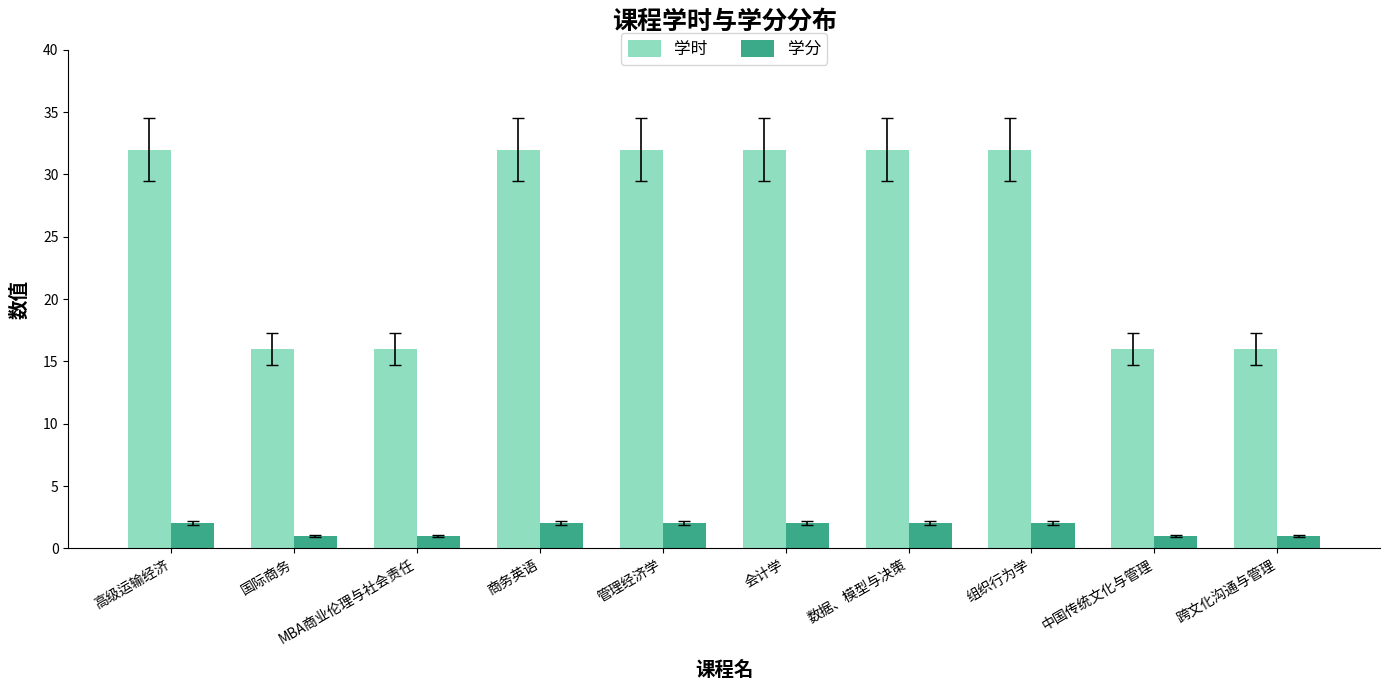

What is the difference between the highest and lowest values at 跨文化沟通与管理?

15